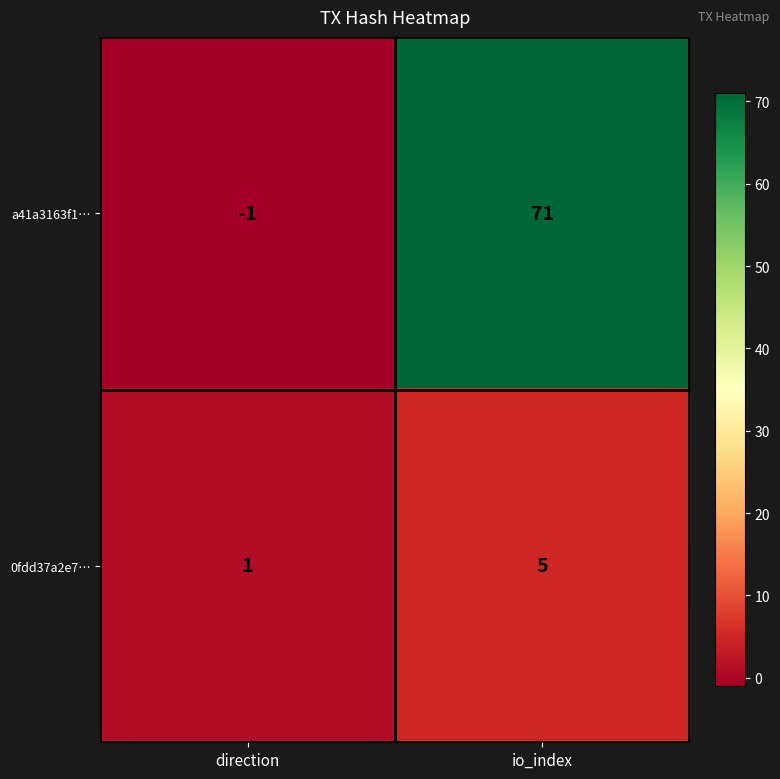

Which category has the lowest value across all series?

direction